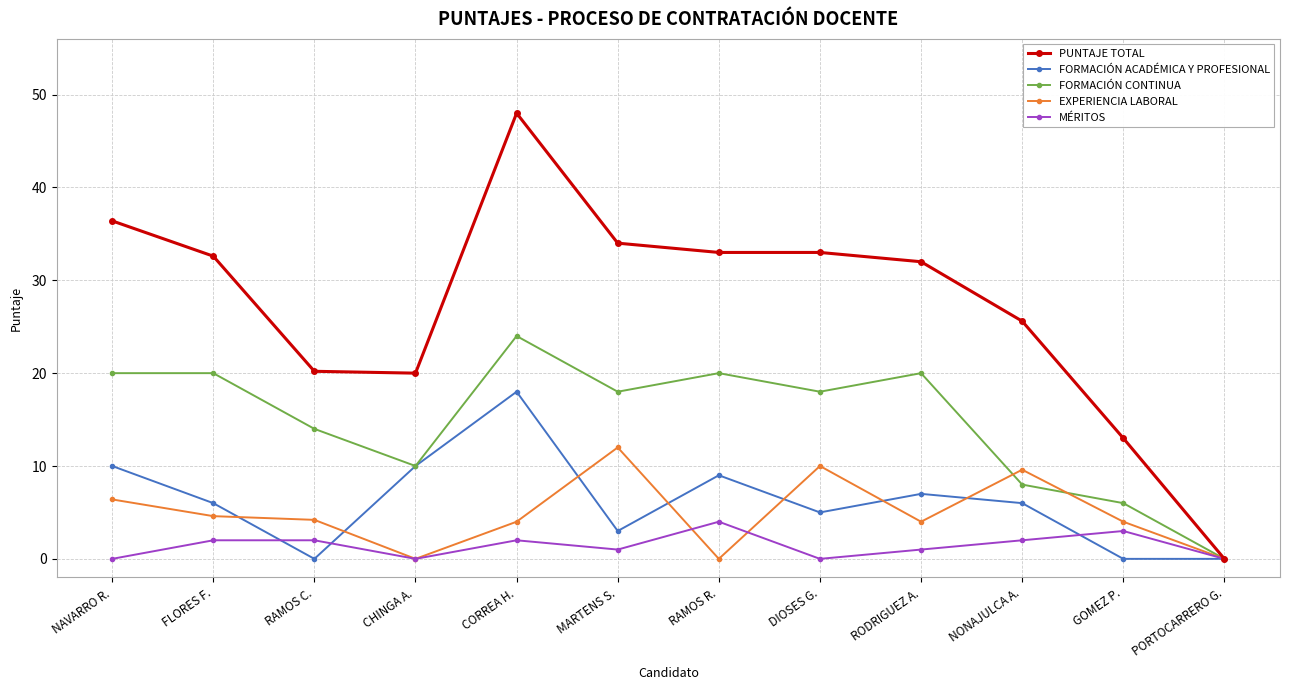

What position from the left is CHINGA A.?

4